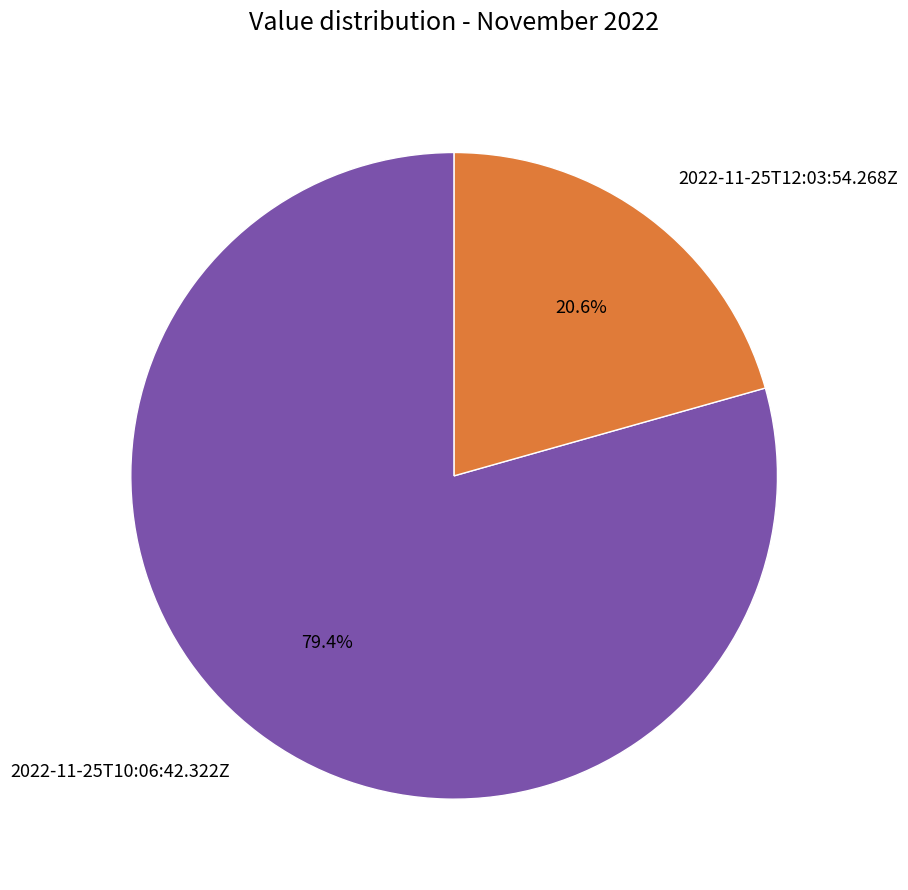

True or false: 2022-11-25T10:06:42.322Z accounts for 79% of the total.

True